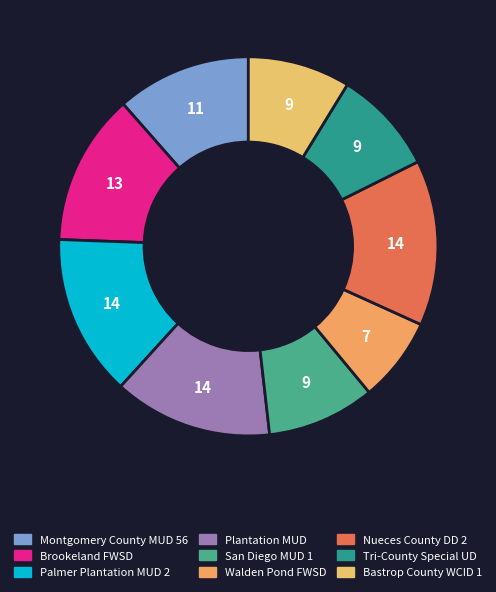

To the nearest percent, what is the difference between the largest and smallest slice percentages?

7%